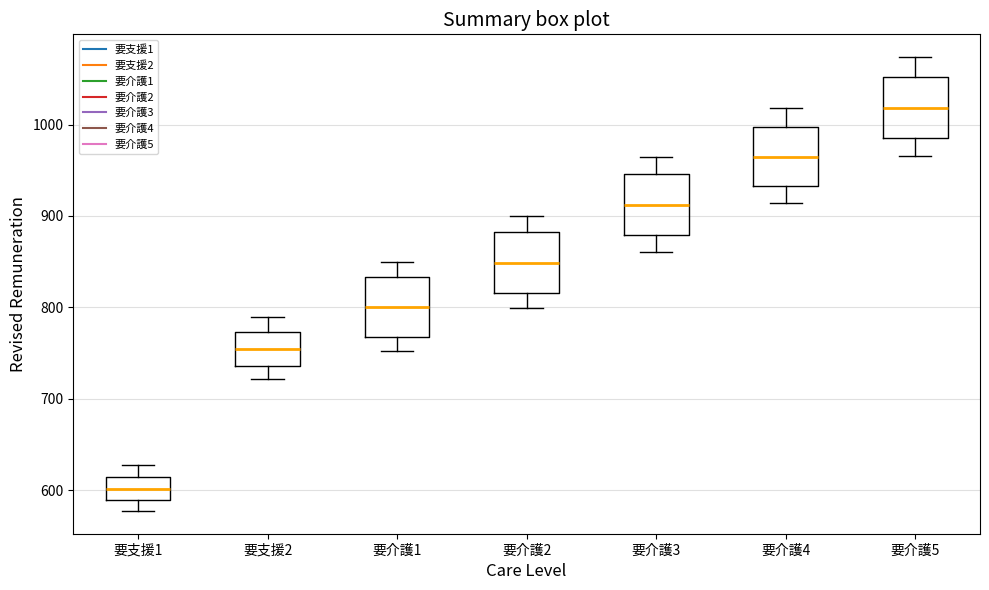

Which box's median line is the lowest?

要支援1